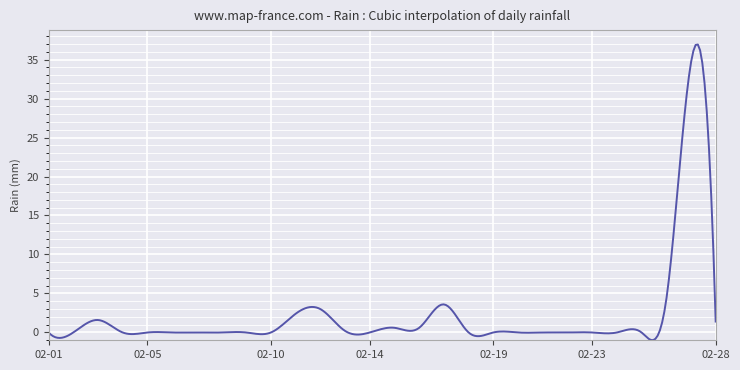

How many lines are shown in the chart?

1